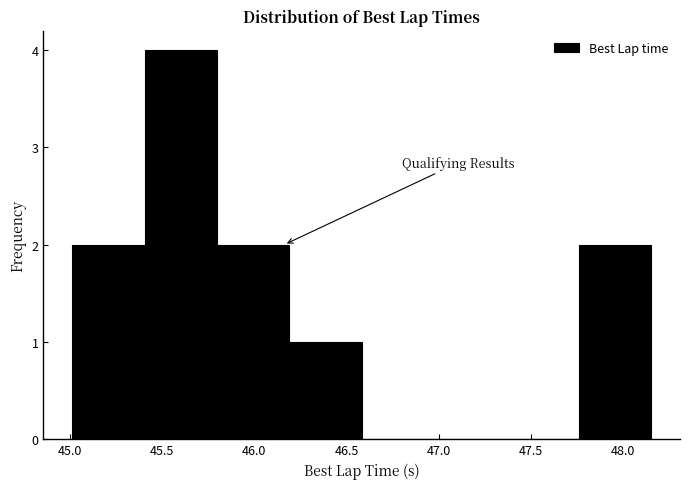

What is the height of the bar covering 45.00 to 45.40 on the x-axis? Neither the bar edges nor the heights are printed on the chart, so give them approximately, as read against the axes.

2